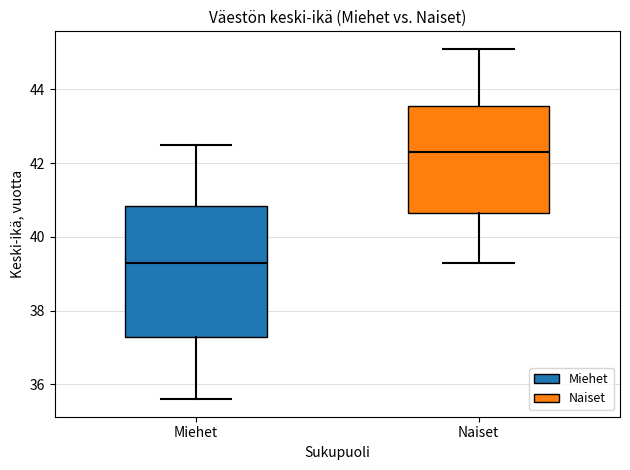

Reading left to right, read every box against the y-axis: the position of its median line, the range the box covers, and the ends of its whiskers. The values are not printed on the chart, so give them approximately, as read against the axis.

Miehet: median 39.4, box 37.2 to 40.8, whiskers 35.6 to 42.6
Naiset: median 42.4, box 40.6 to 43.6, whiskers 39.4 to 45.2